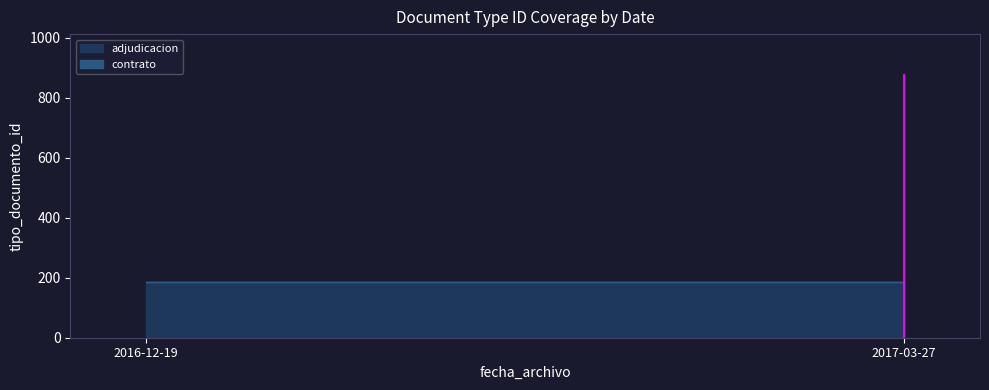

List the series in order of their peak value, highest first.

contrato, adjudicacion